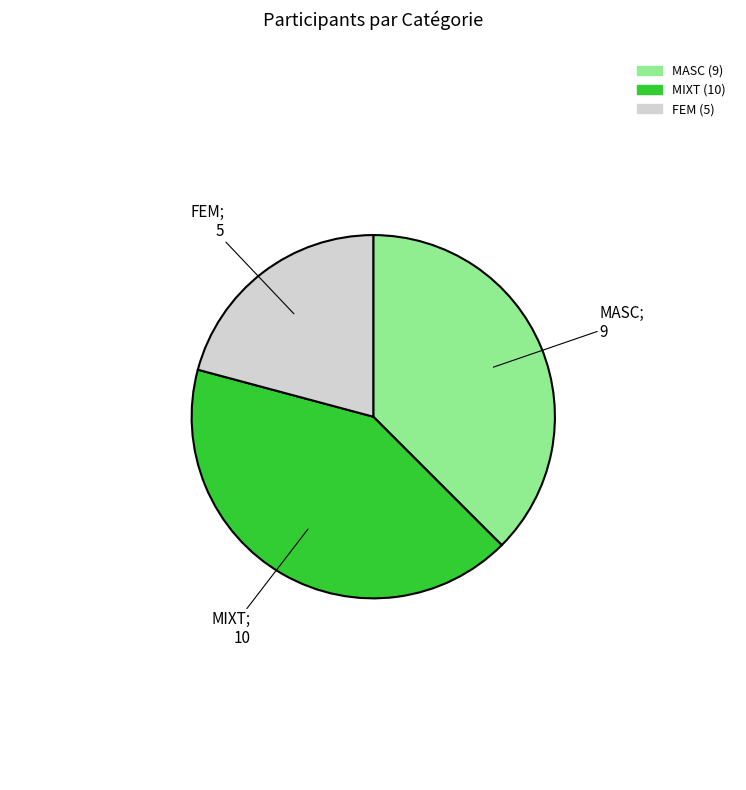

What is the largest slice in the pie chart?

MIXT